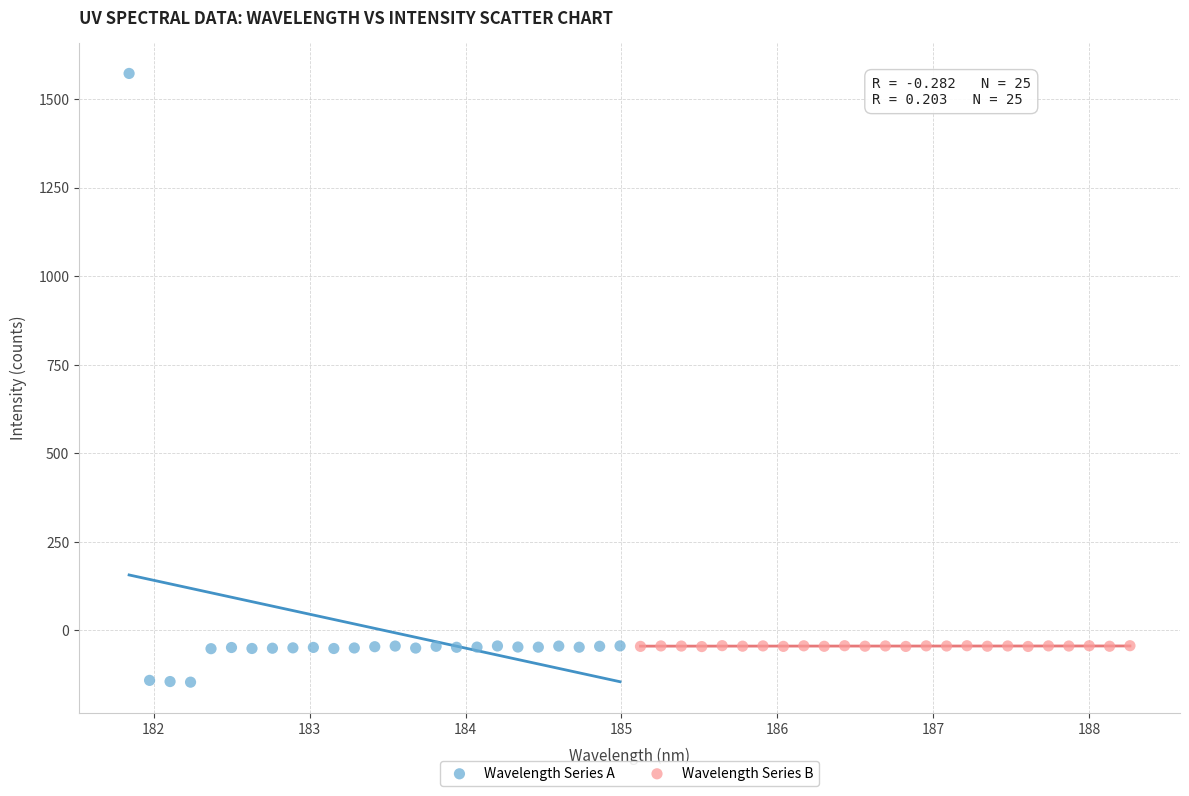

Which series has the widest spread of Y values?

Wavelength Series A